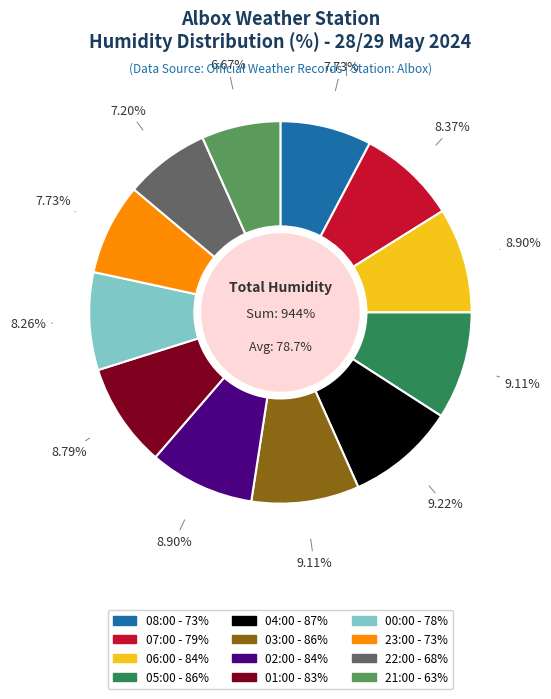

Between 06:00 and 02:00, which is larger?

06:00